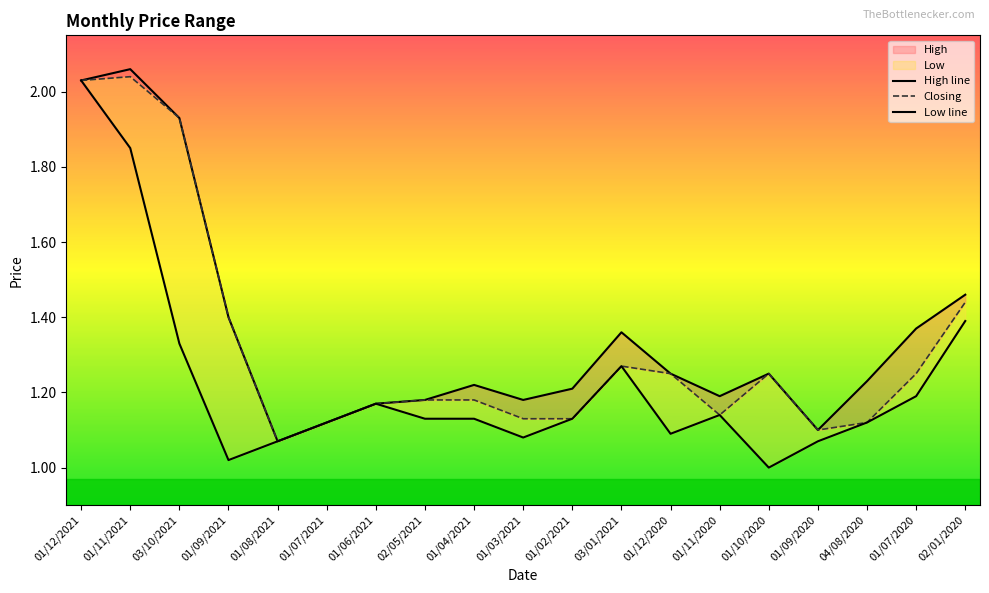

In Closing, how many points are lower than both neighbors (excluding endpoints)?

3